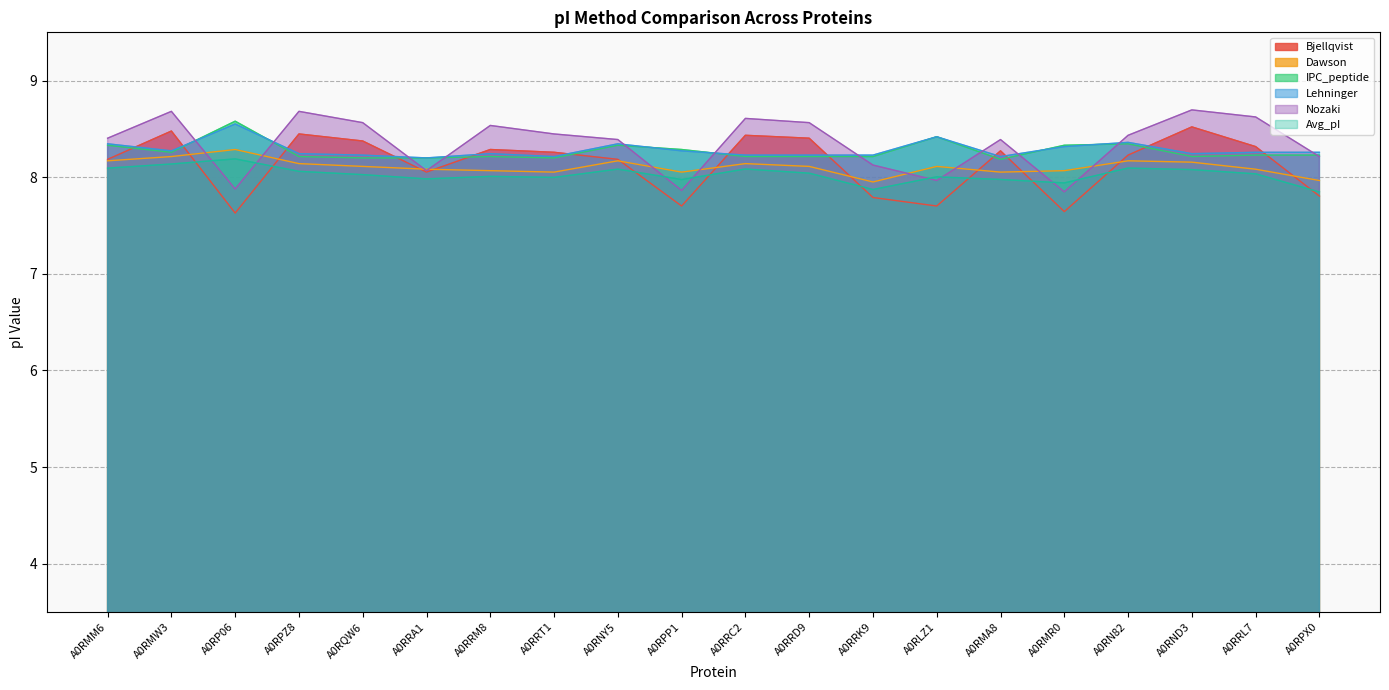

Read the Dawson value at A0RRL7.

8.1